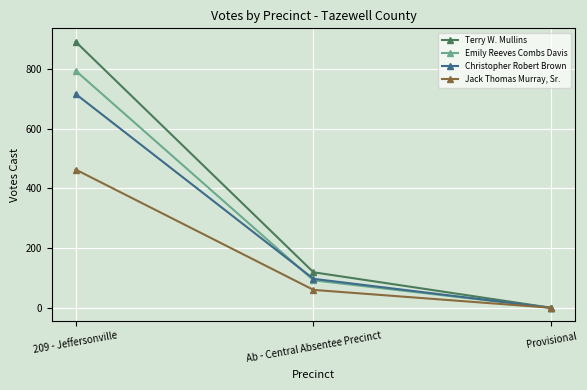

Is the value of Emily Reeves Combs Davis at 209 - Jeffersonville greater than the value of Jack Thomas Murray, Sr. at 209 - Jeffersonville?

Yes